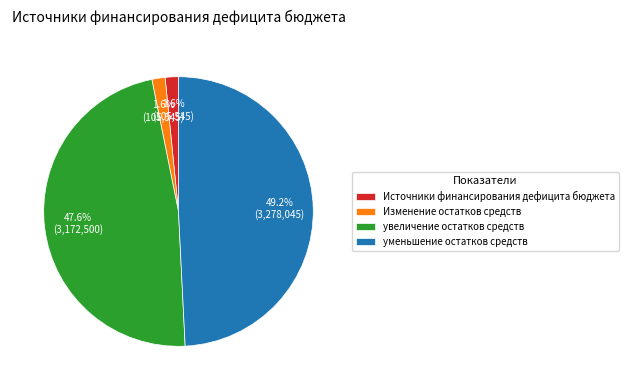

To the nearest percent, what percentage of the pie is увеличение остатков средств?

48%